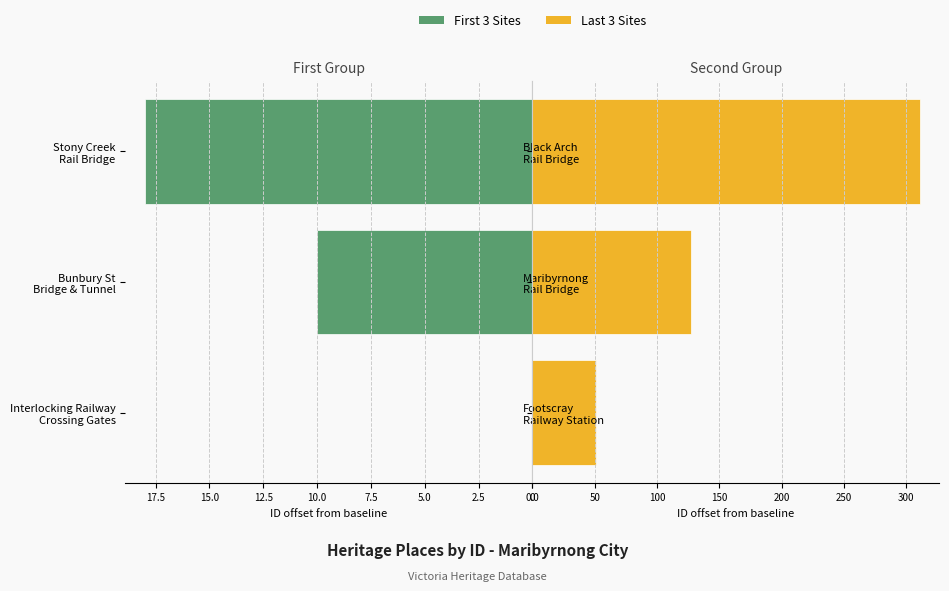

The Last 3 Sites series shows 73 at Maribyrnong Rail Bridge. True or false?

False